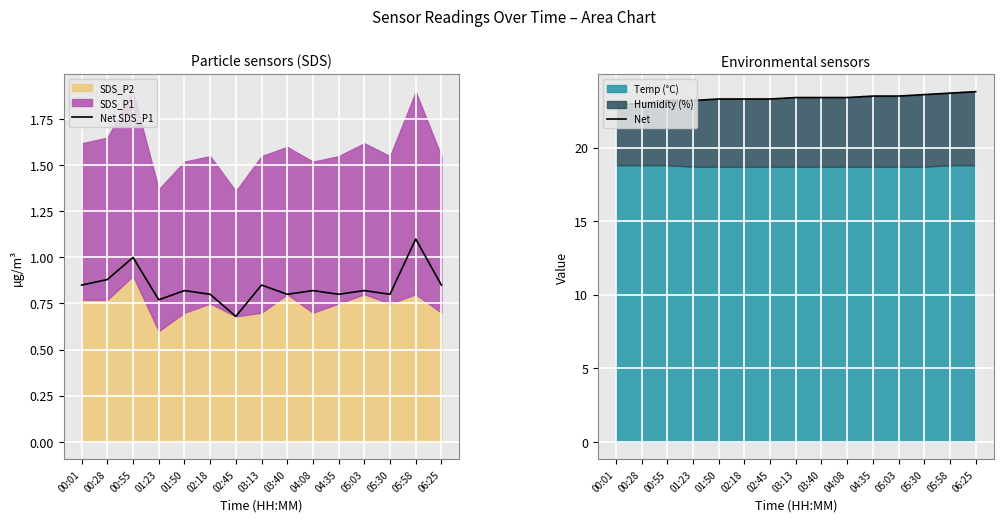

At which category is the sum across all series the highest?

05:58